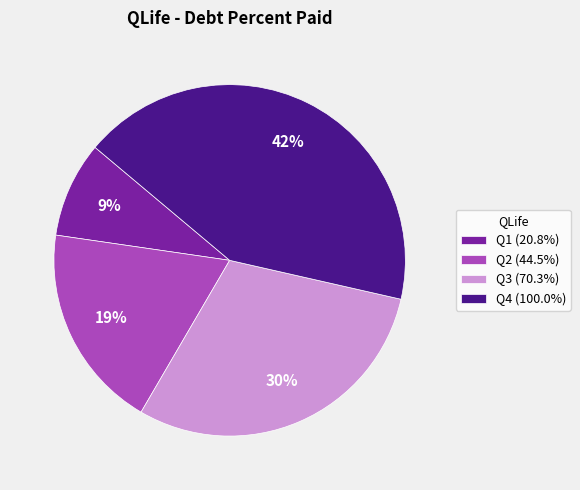

Combined, do Q1 (20.8%) and Q2 (44.5%) account for over 50%?

No